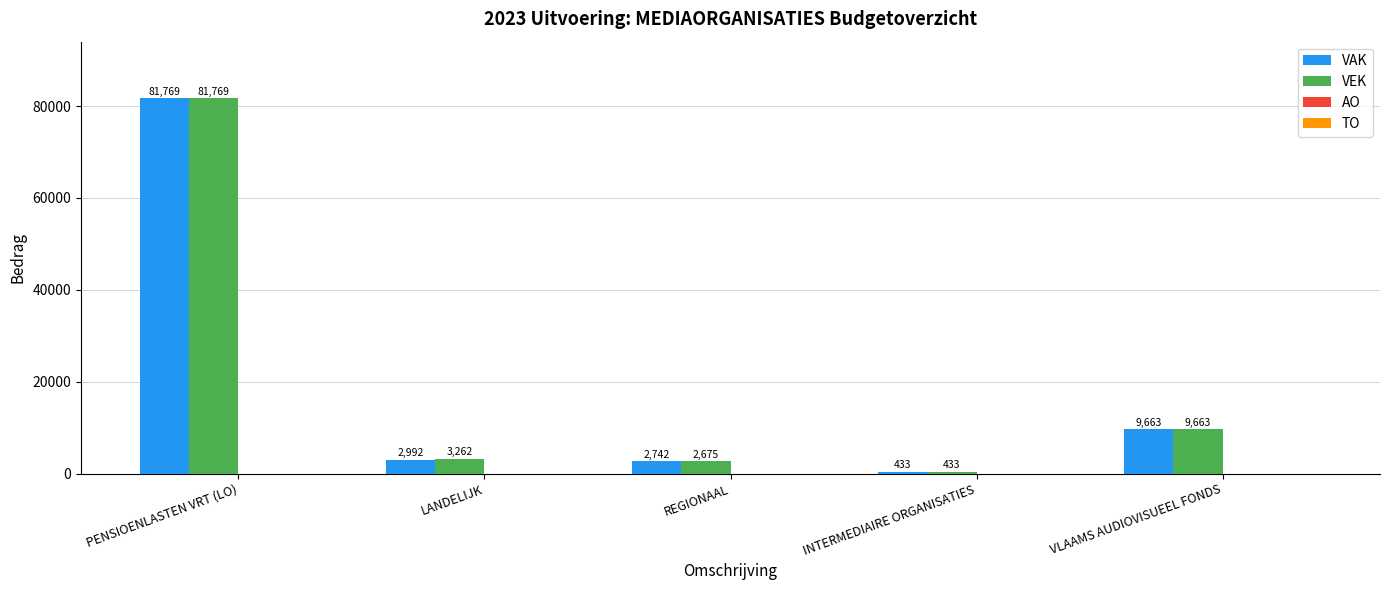

Is it true that VEK equals 122819 at PENSIOENLASTEN VRT (LO)?

False